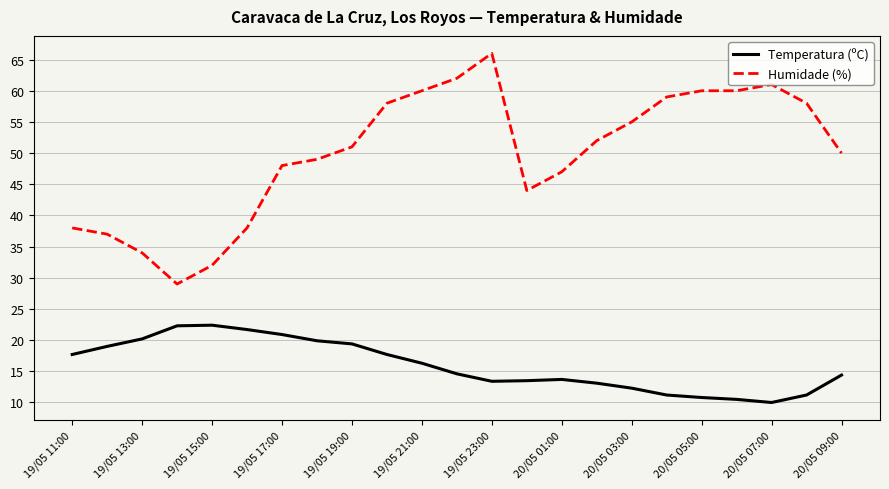

How many data points in Temperatura (ºC) are less than 14?

10